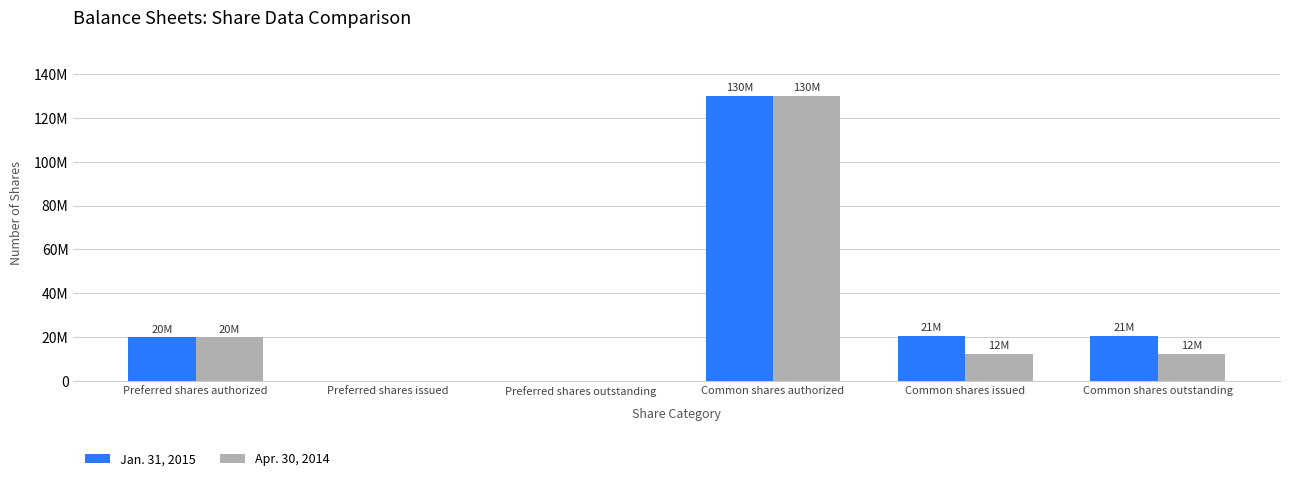

Are the bars horizontal?

No